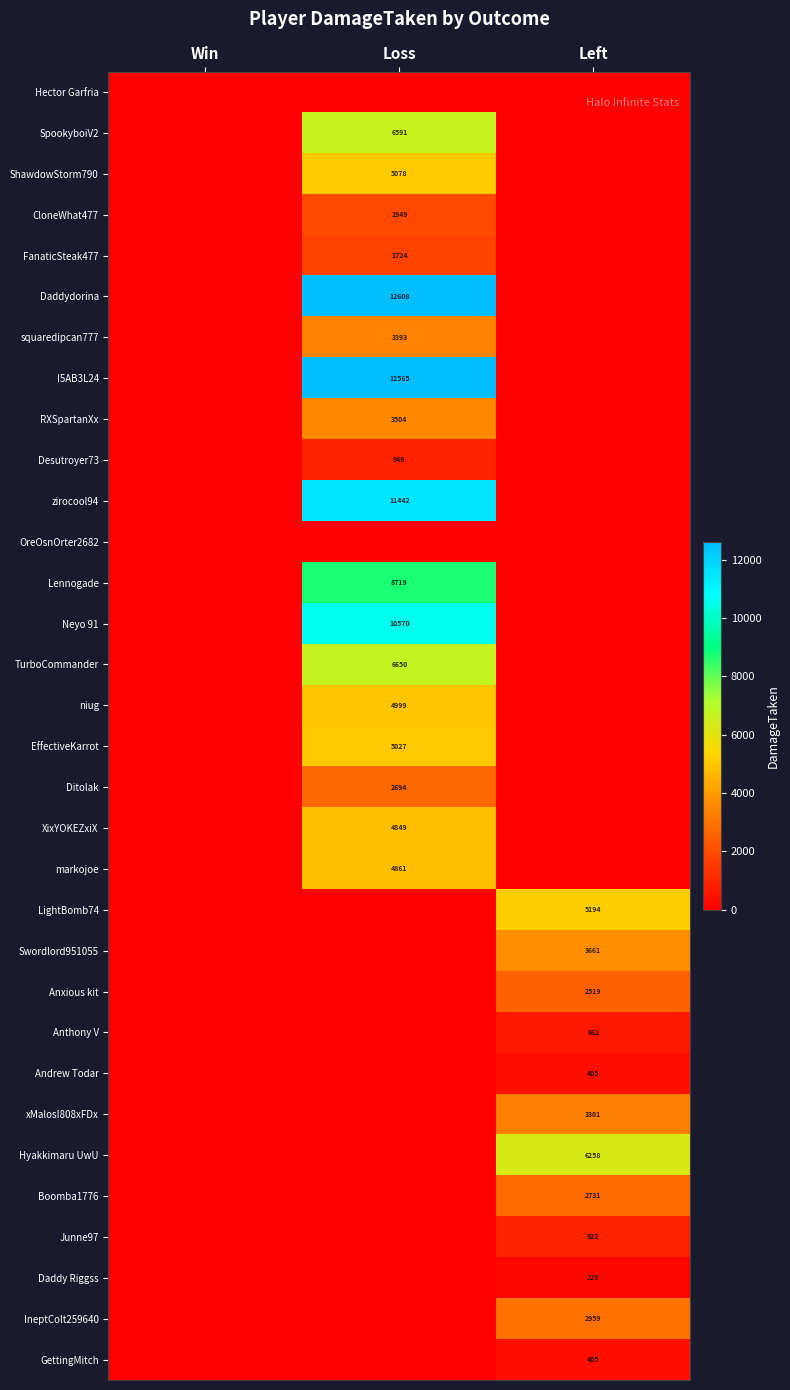

True or false: Anxious kit has a value of 2519 at Left.

True